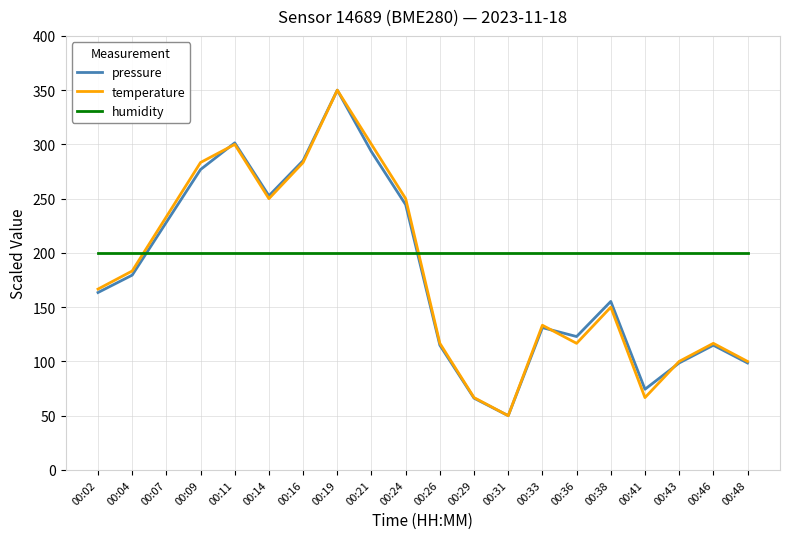

The humidity series shows 200.0 at 00:16. True or false?

True